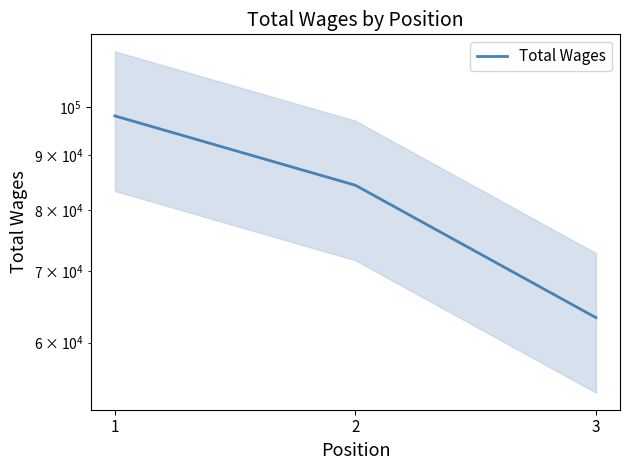

What is the value of the 1st point from the left?

98035